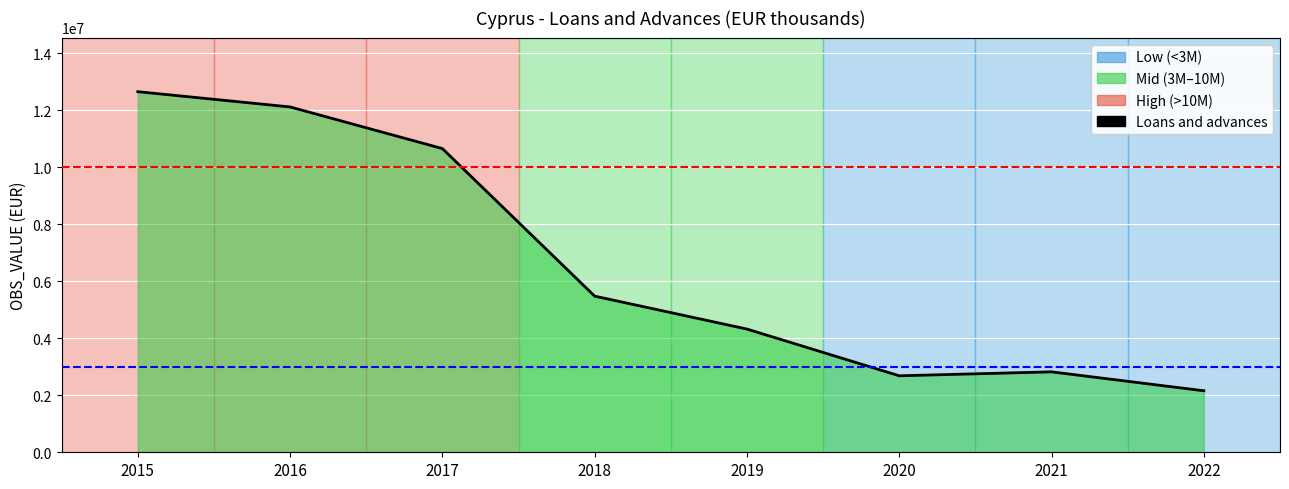

True or false: the data shows 10656355.0 at 2017.

True